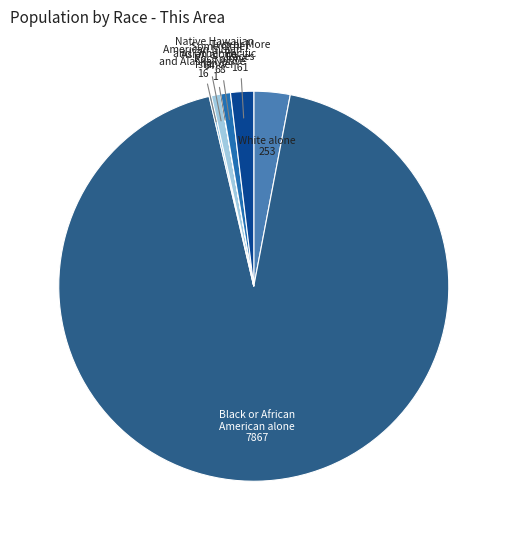

Does Two or More Races account for over 50% of the chart?

No